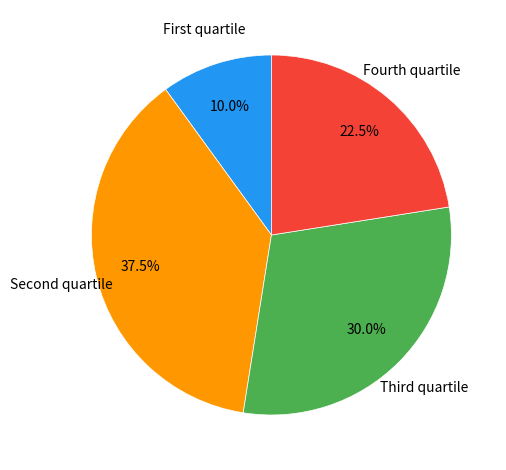

Is there a majority slice in this chart?

No